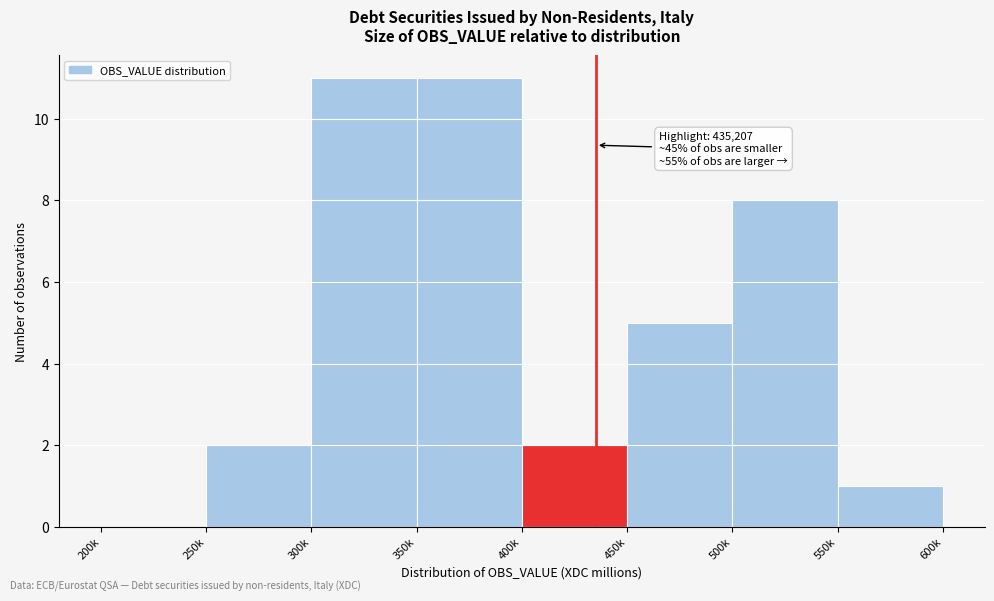

Reading left to right, list all the values displayed in this chart.

200k=0	250k=2	300k=11	350k=11	400k=2	450k=5	500k=8	550k=1